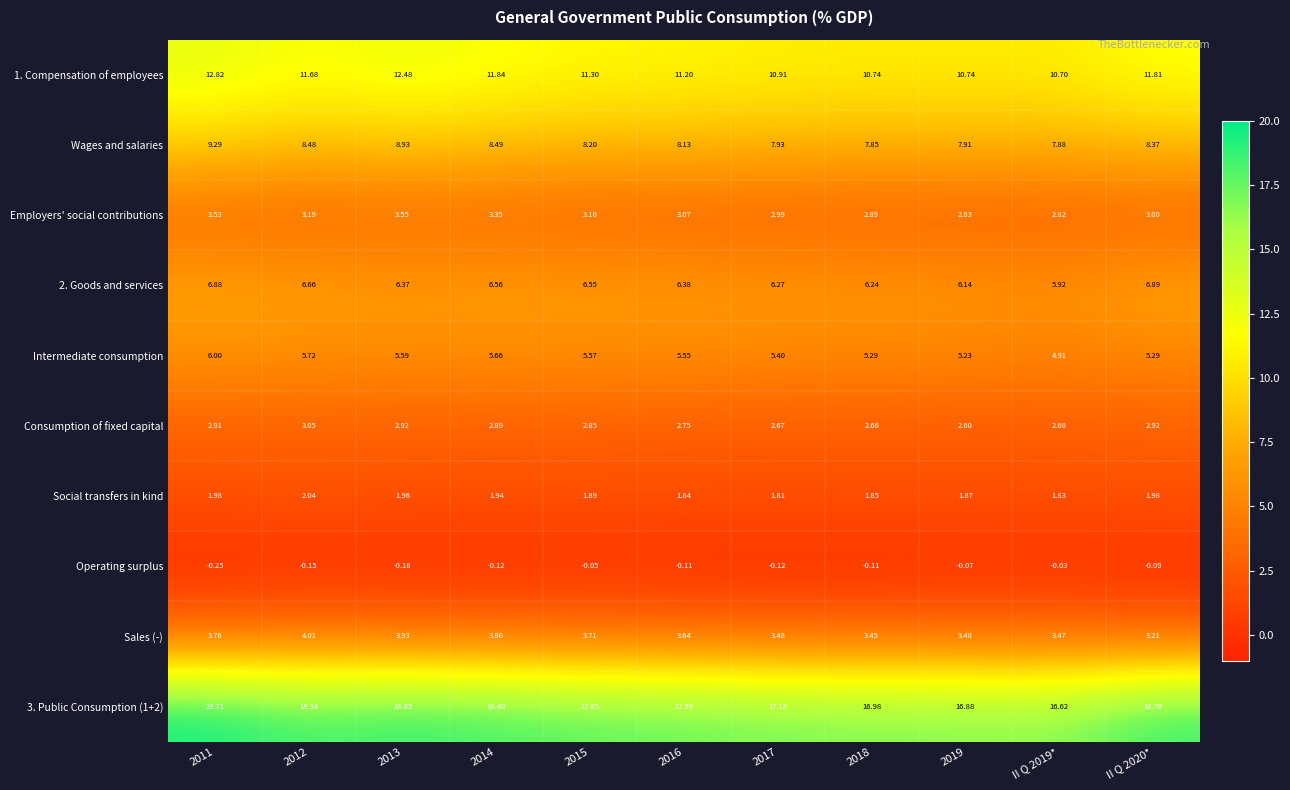

At II Q 2019*, list the series in order from largest to smallest.

3. Public Consumption (1+2), 1. Compensation of employees, Wages and salaries, 2. Goods and services, Intermediate consumption, Sales (-), Employers' social contributions, Consumption of fixed capital, Social transfers in kind, Operating surplus